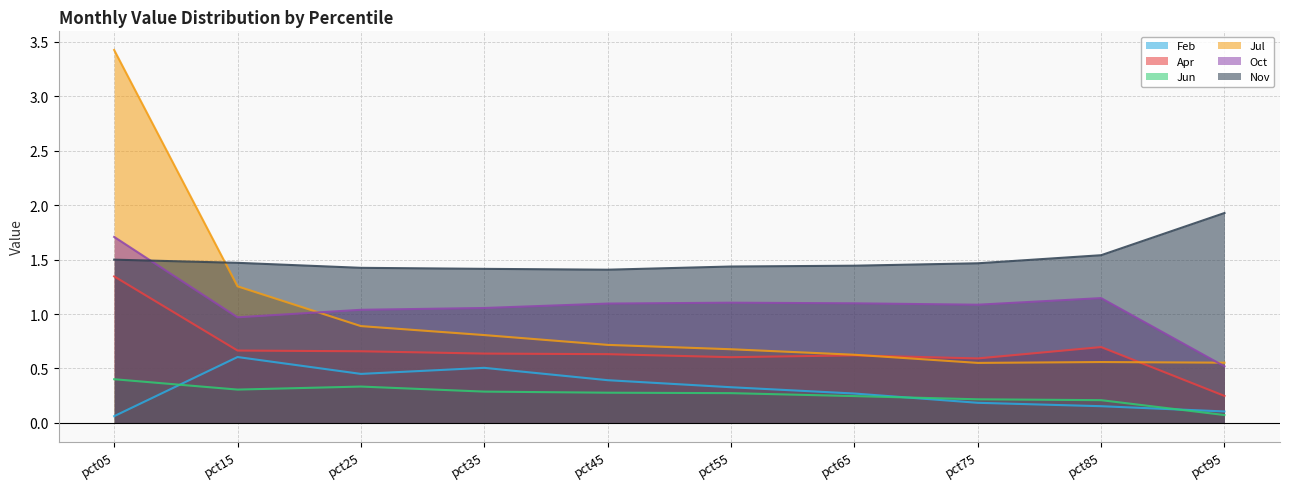

What is the maximum value shown in the chart?

3.4